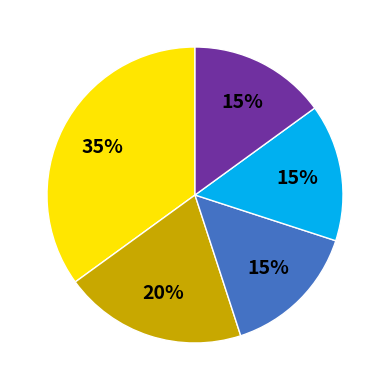

To the nearest percent, what is the average slice percentage?

20%